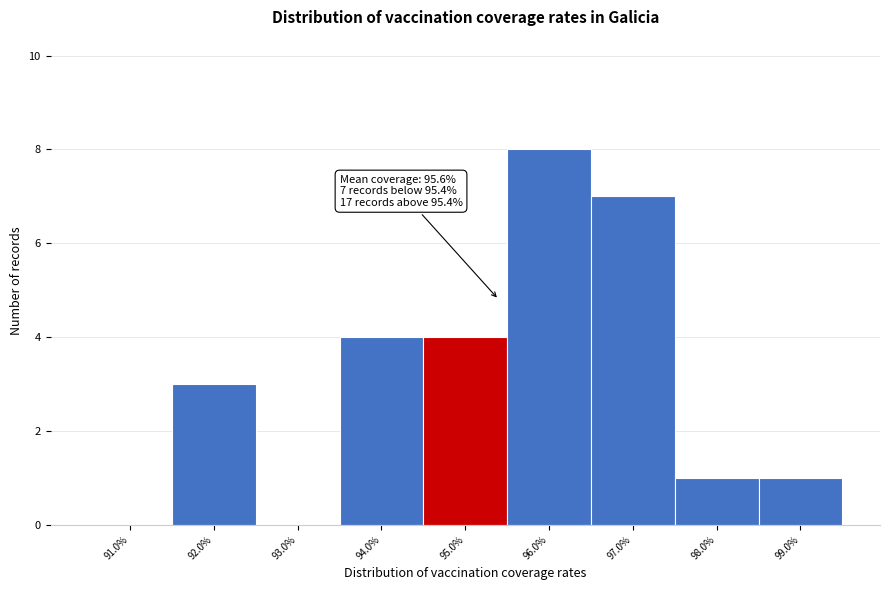

Which range on the x-axis has the tallest bar?

95.5 to 96.5